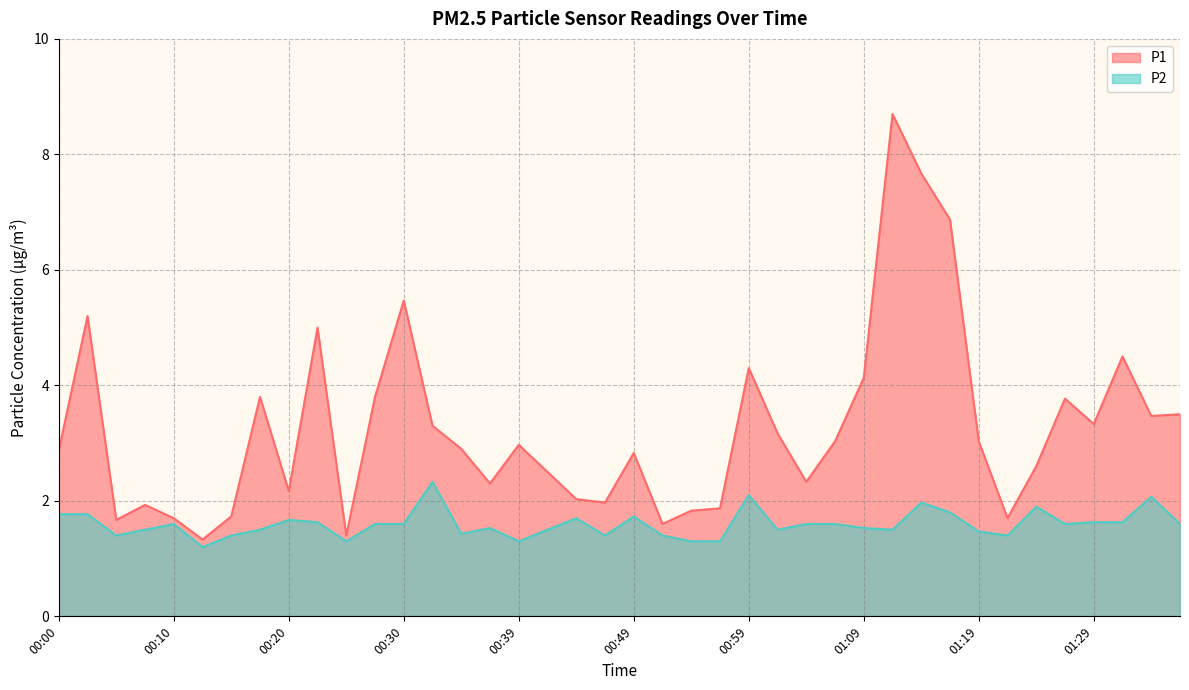

How many categories are shown in the chart?

40